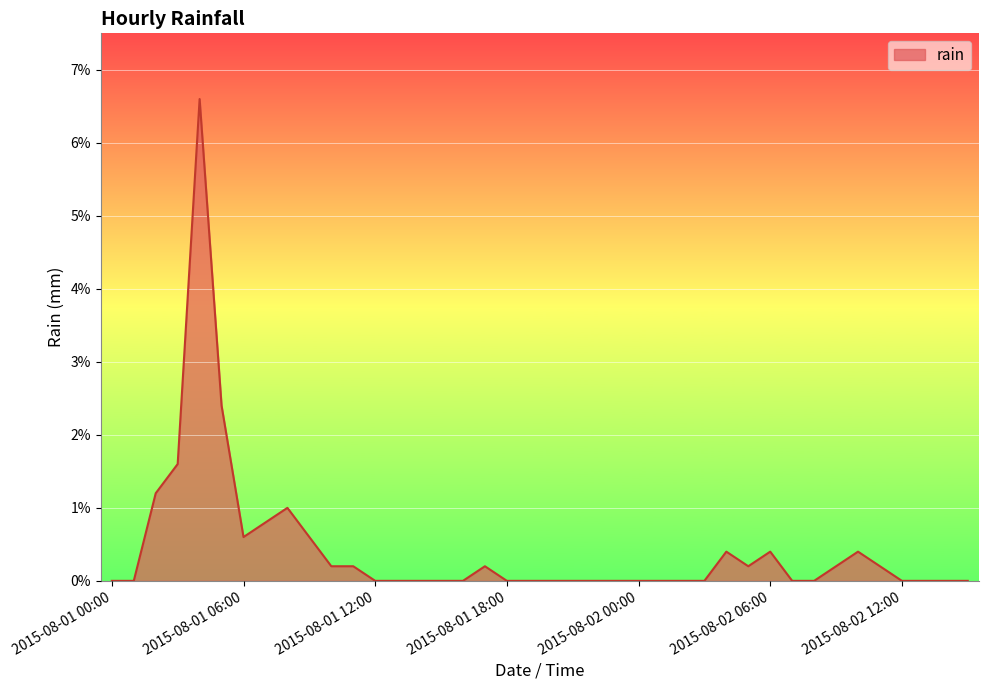

What is the difference between the maximum and minimum values?

6.6